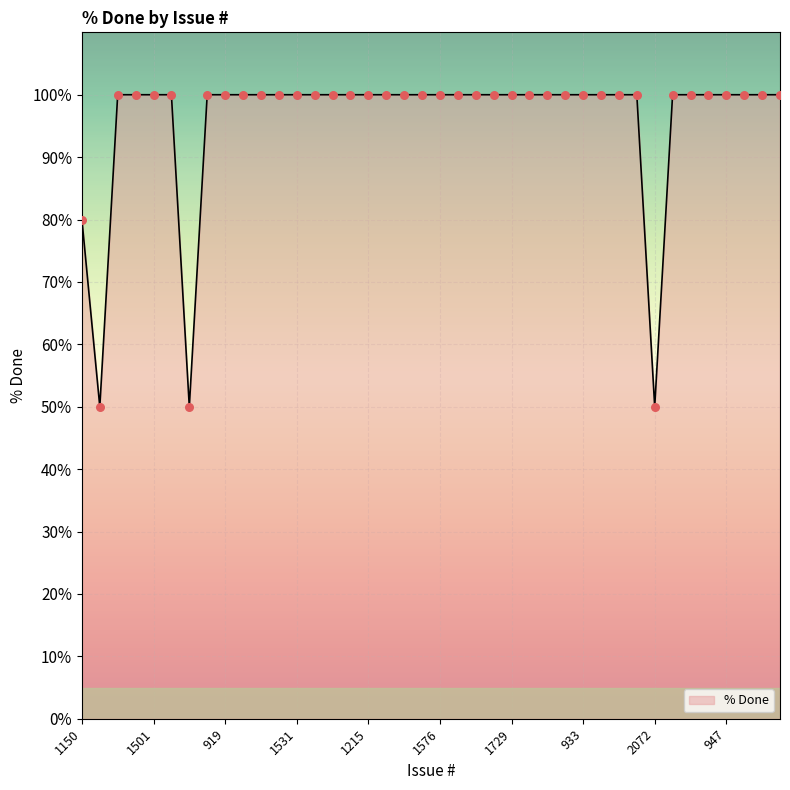

What is the minimum value shown in the chart?

50